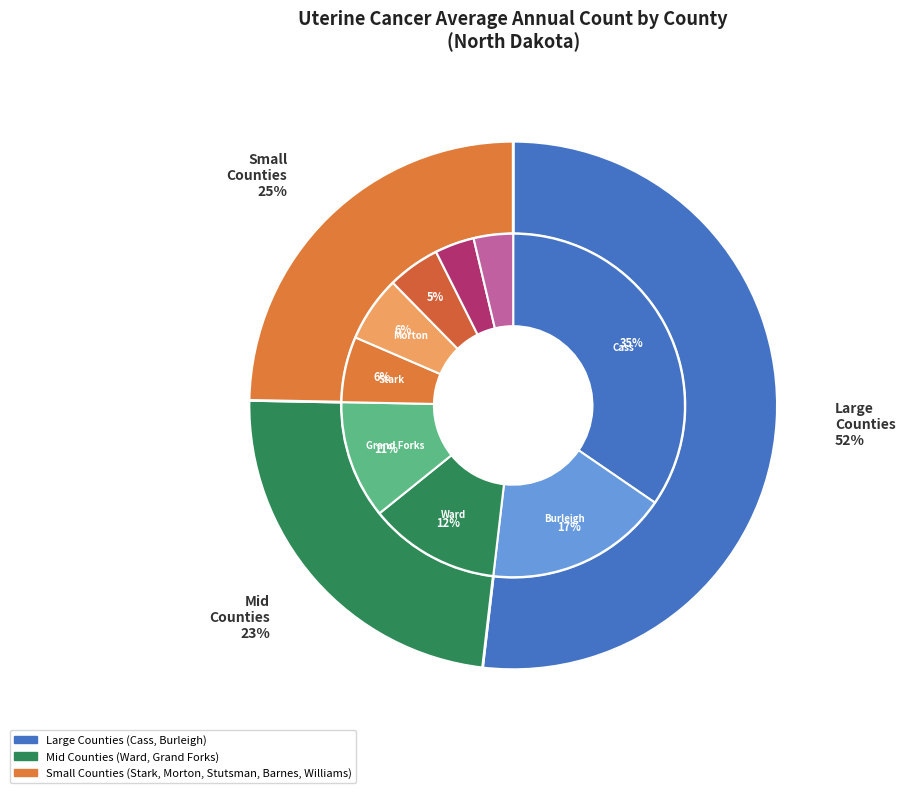

Is it true that Stark County is 6% of the pie?

True